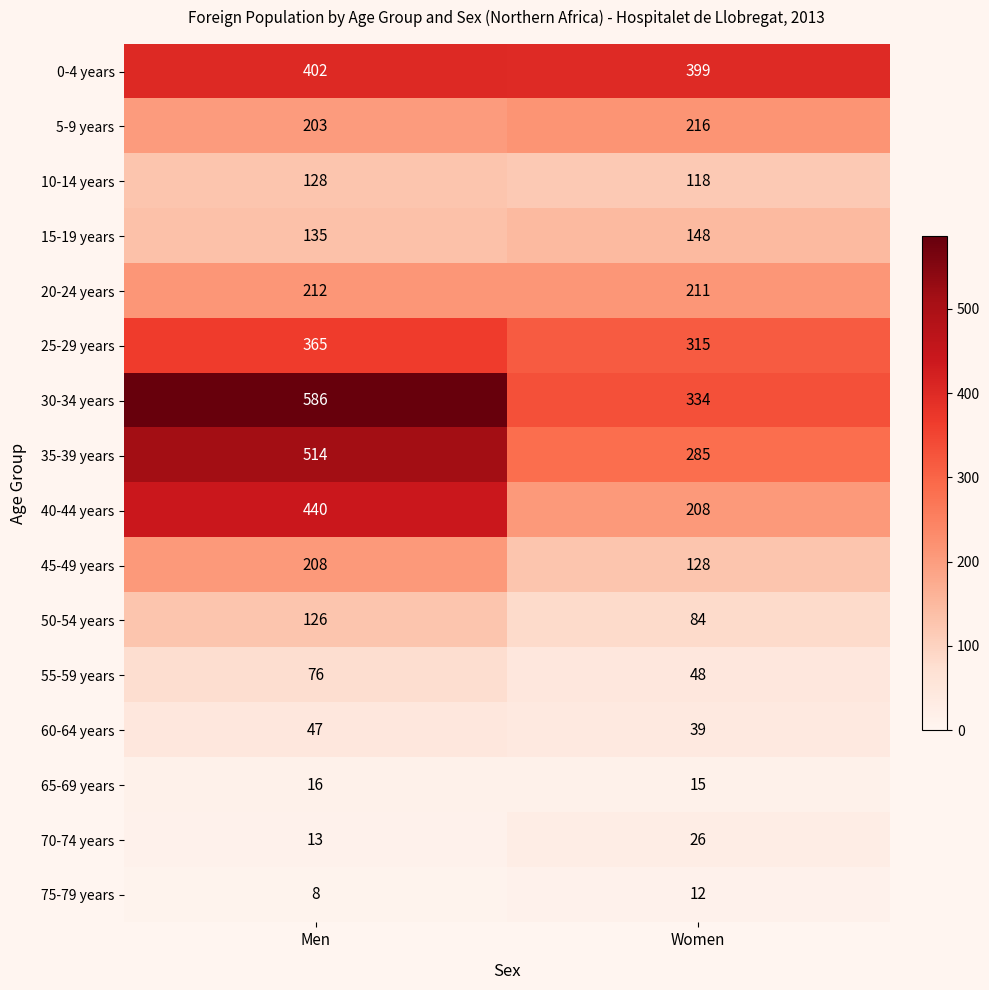

At which label is 20-24 years closest to 211?

Women